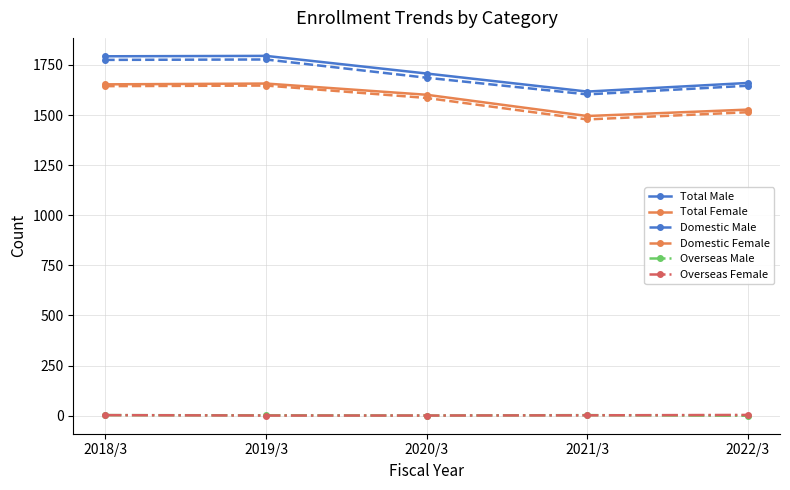

What is the difference between the maximum and minimum values in the Total Female series?

162